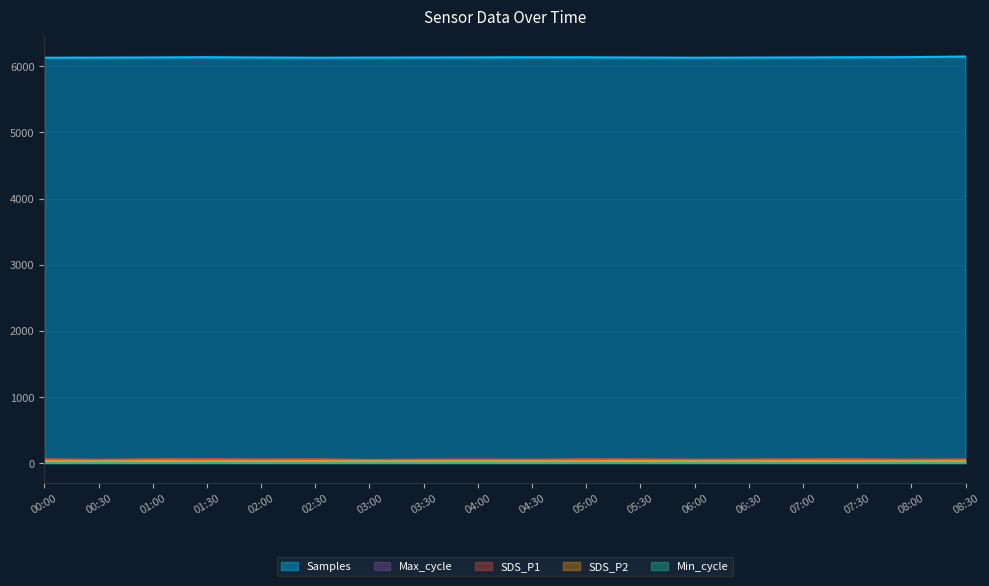

True or false: SDS_P1 has a value of 86.3 at 01:30.

False